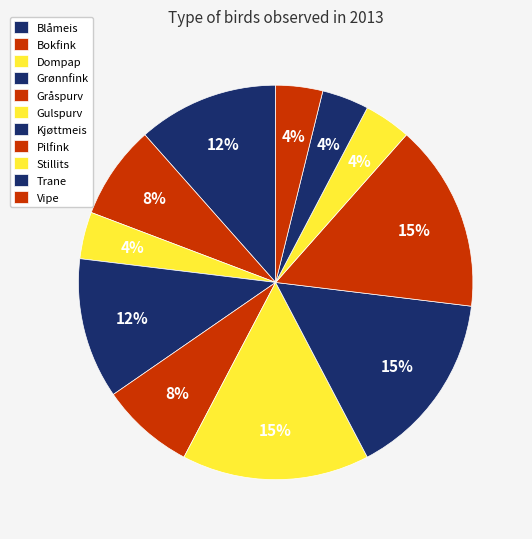

Is it true that Kjøttmeis is 15% of the pie?

True